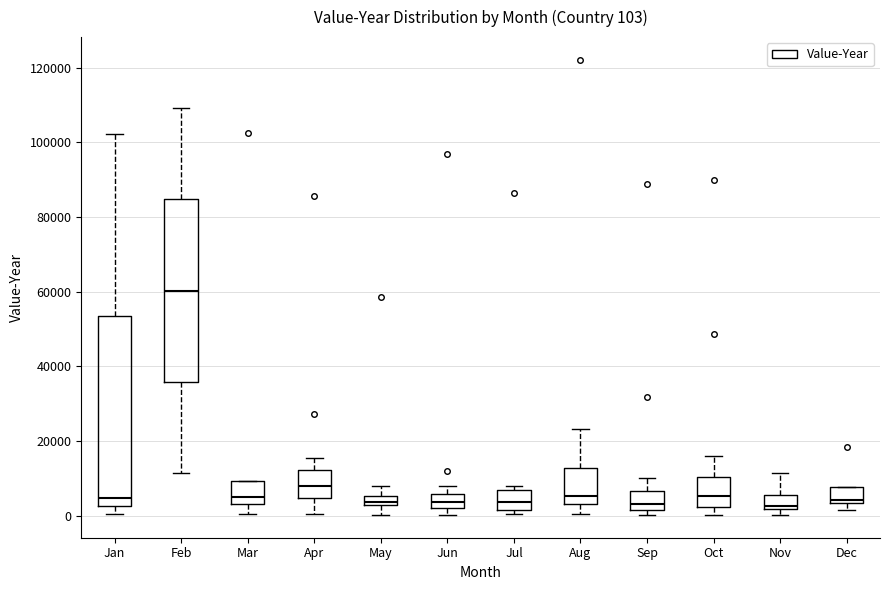

Which box is the tallest, from its lower edge to its upper edge?

Jan